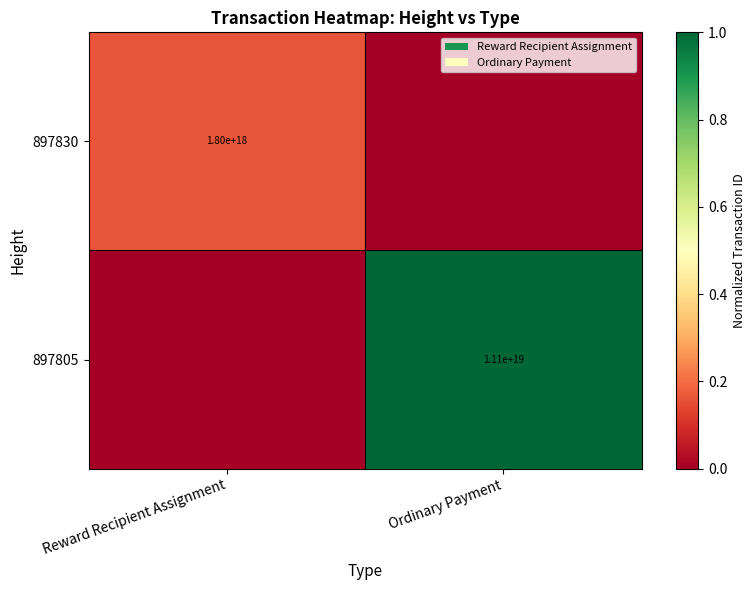

The value of 897805 at Ordinary Payment is 11100000000000000000. True or false?

True